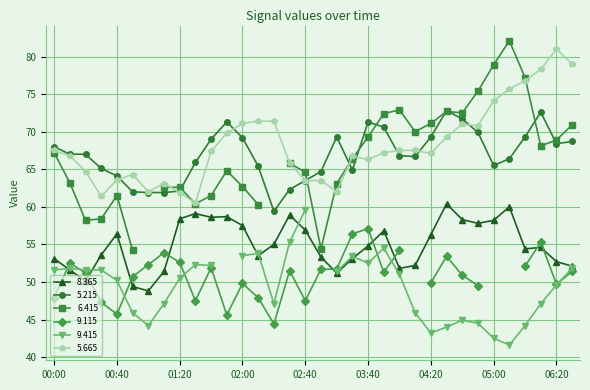

What is the lowest value of the 5.665 series?

60.5